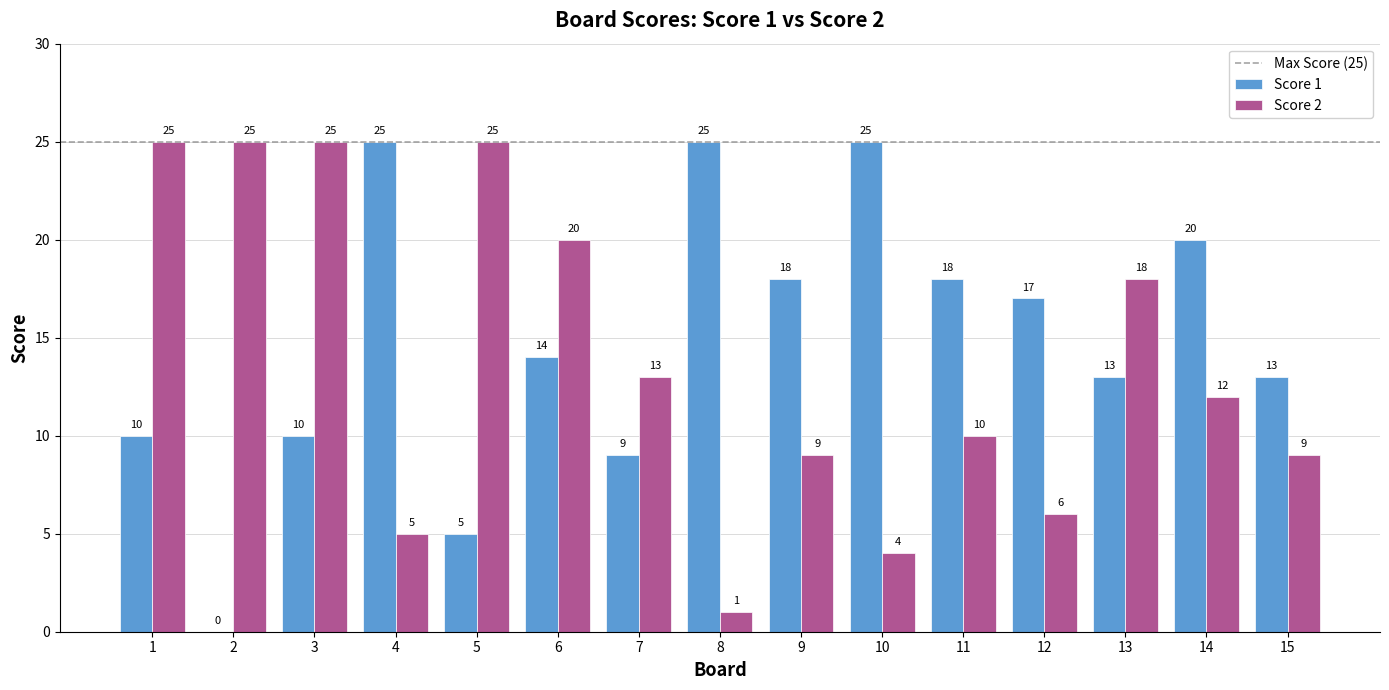

What is the greatest value displayed?

25